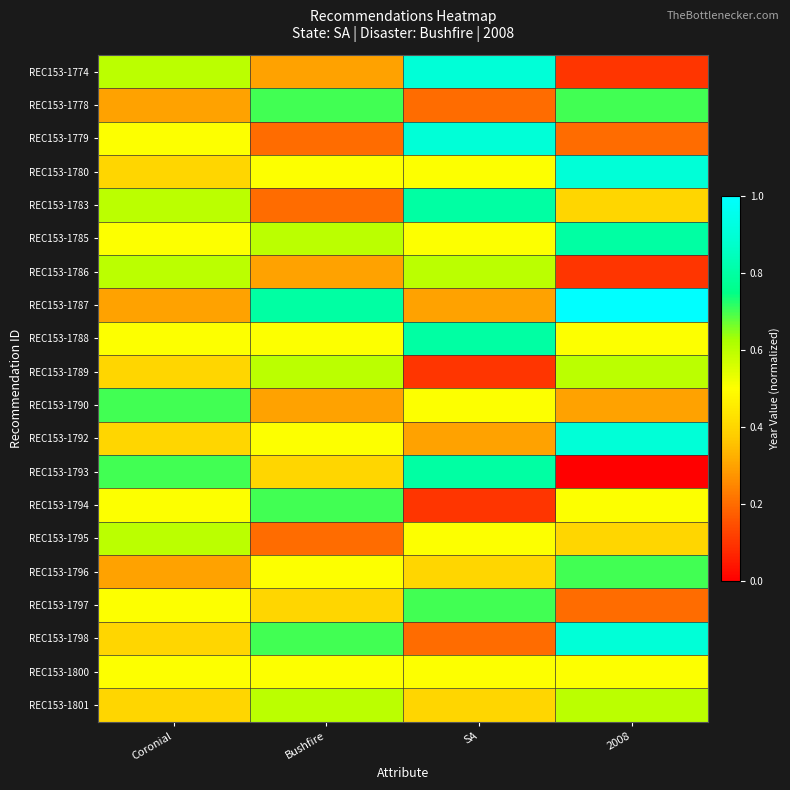

At how many categories does at least one series exceed 0?

4